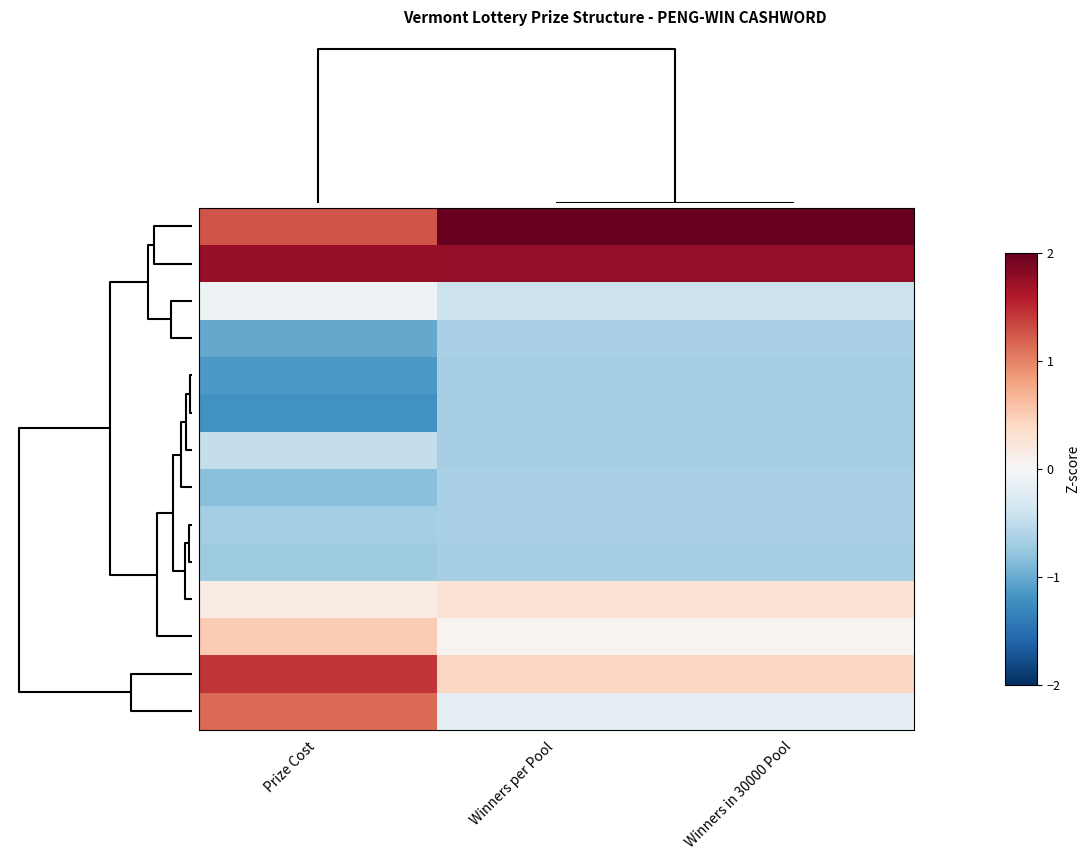

Reading left to right, extract all data points from this chart.

3 WORDS: Prize Cost=1.3	Winners per Pool=2.7	Winners in 30000 Pool=2.7
4 WORDS: Prize Cost=1.7	Winners per Pool=1.8	Winners in 30000 Pool=1.8
6 WORDS: Prize Cost=-0.1	Winners per Pool=-0.4	Winners in 30000 Pool=-0.4
6 WORDS DBL: Prize Cost=-1.0	Winners per Pool=-0.6	Winners in 30000 Pool=-0.6
7 WORDS: Prize Cost=-1.1	Winners per Pool=-0.7	Winners in 30000 Pool=-0.7
9 WORDS: Prize Cost=-1.2	Winners per Pool=-0.7	Winners in 30000 Pool=-0.7
10 WORDS: Prize Cost=-0.5	Winners per Pool=-0.7	Winners in 30000 Pool=-0.7
7 WORDS DBL: Prize Cost=-0.8	Winners per Pool=-0.7	Winners in 30000 Pool=-0.7
8 WORDS: Prize Cost=-0.7	Winners per Pool=-0.7	Winners in 30000 Pool=-0.6
8 WORDS DBL: Prize Cost=-0.7	Winners per Pool=-0.7	Winners in 30000 Pool=-0.7
3 WORDS DBL: Prize Cost=0.1	Winners per Pool=0.3	Winners in 30000 Pool=0.3
5 WORDS: Prize Cost=0.5	Winners per Pool=0.1	Winners in 30000 Pool=0.1
4 WORDS DBL: Prize Cost=1.4	Winners per Pool=0.4	Winners in 30000 Pool=0.4
5 WORDS DBL: Prize Cost=1.1	Winners per Pool=-0.2	Winners in 30000 Pool=-0.2